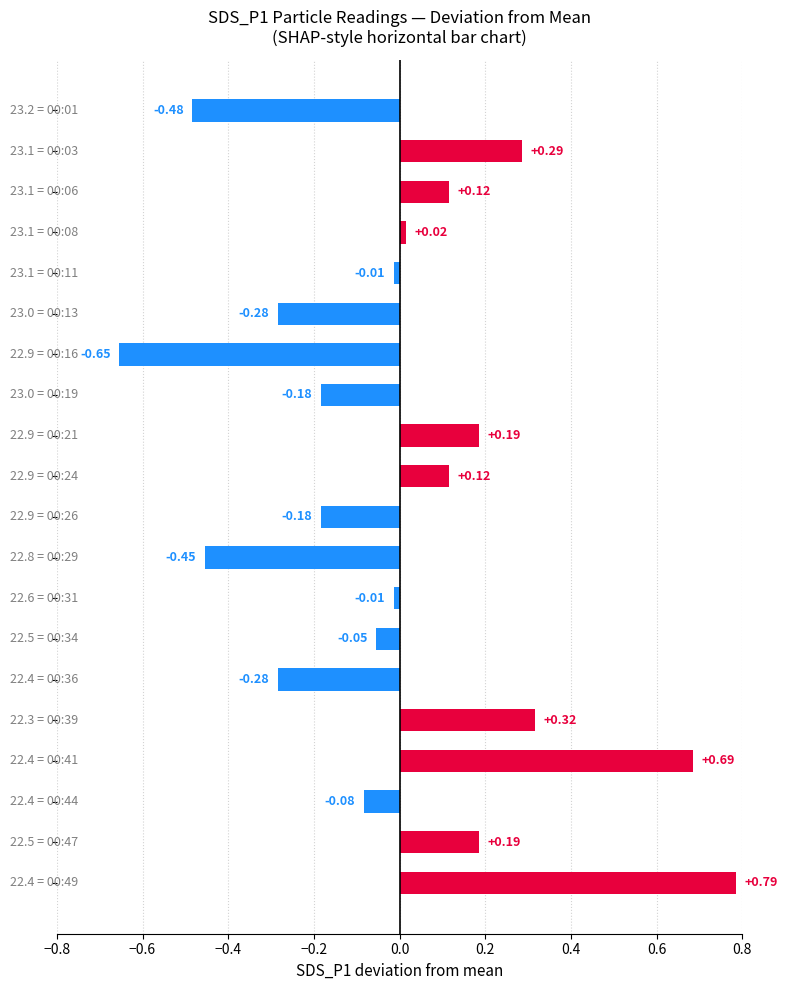

What is the difference between the maximum and minimum values?

1.4